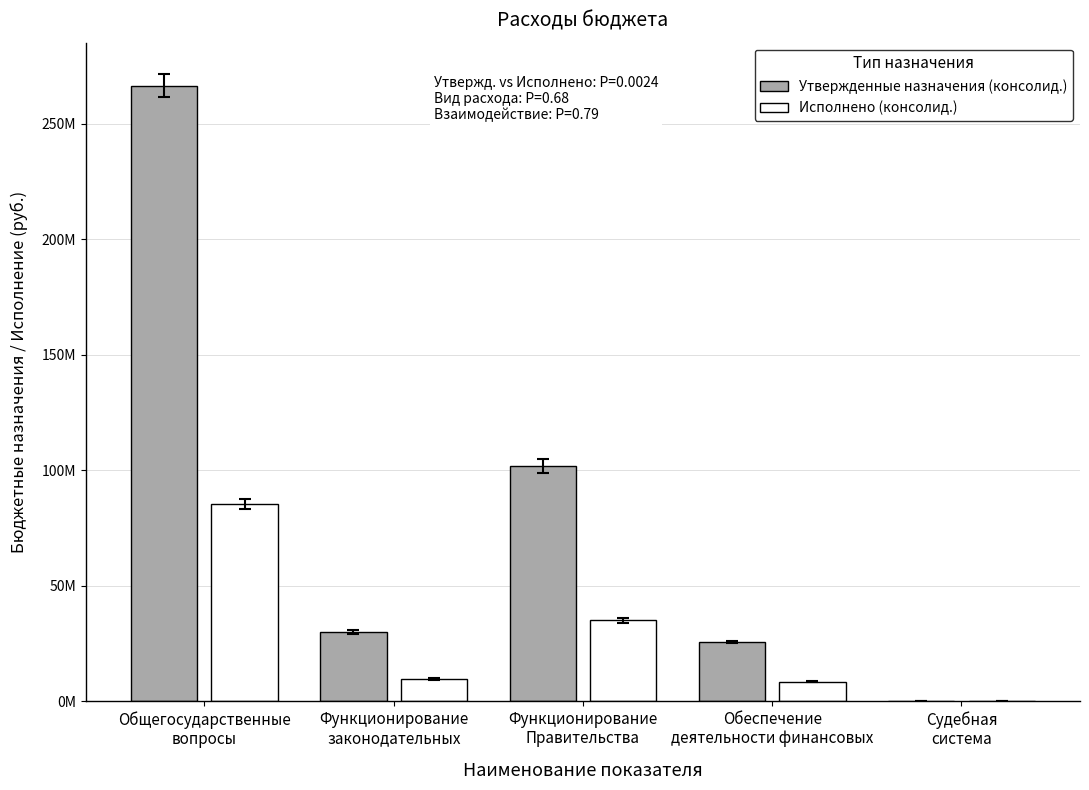

Which has a higher value, Функционирование
Правительства or Общегосударственные
вопросы?

Общегосударственные
вопросы